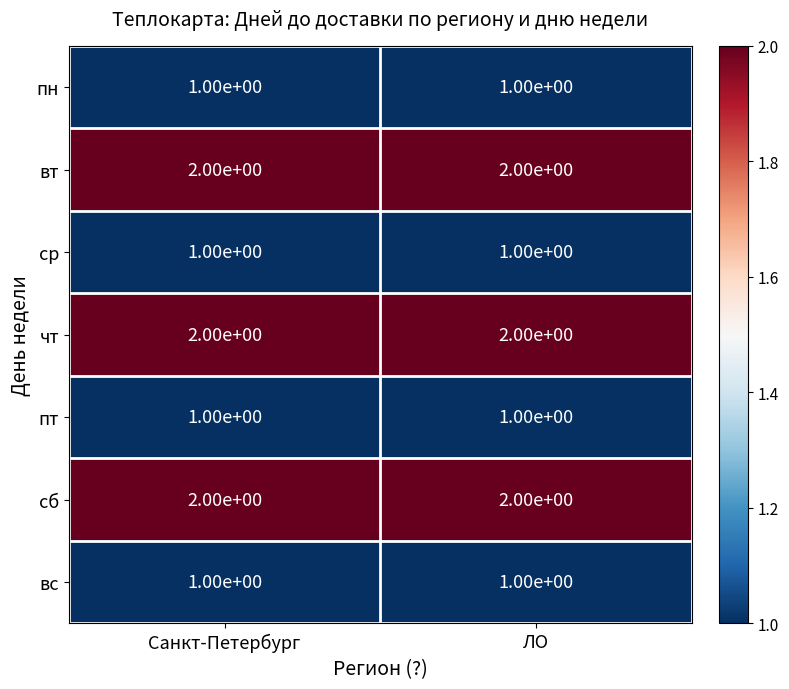

Is it true that чт equals 1 at Санкт-Петербург?

False